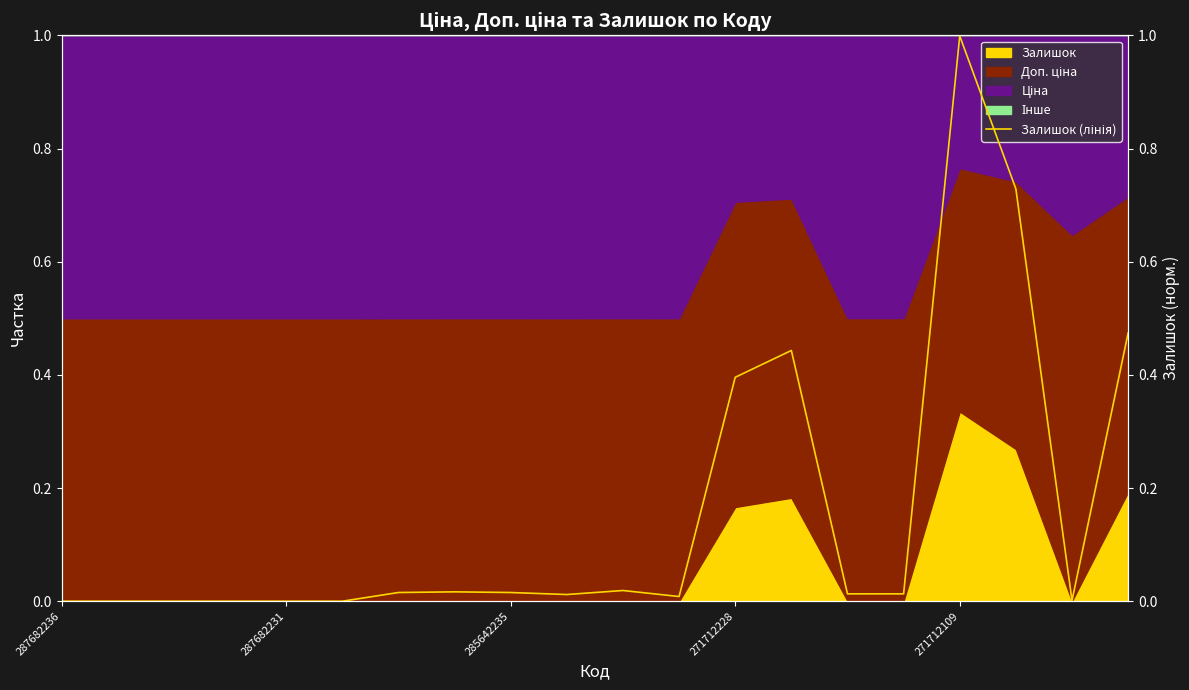

True or false: the data shows 0.0 at 14.

True